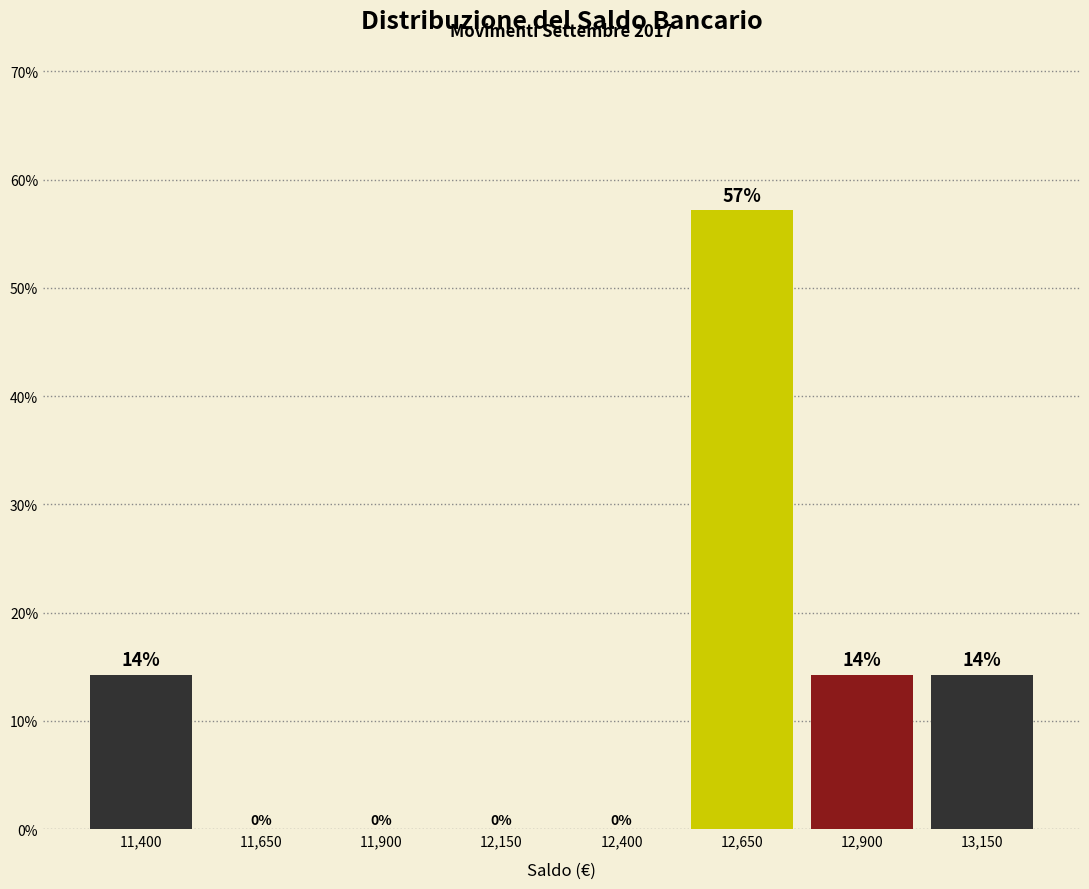

At which category does the chart reach its peak across all series?

12,650